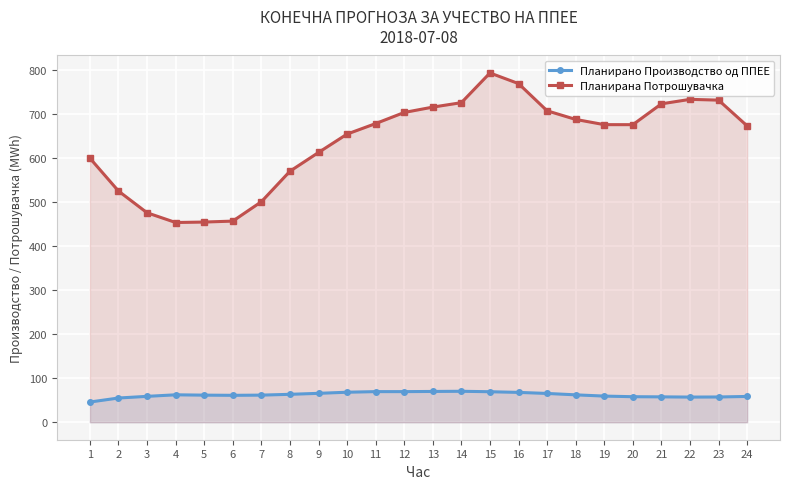

How many interior local valleys does the Планирано Производство од ППЕЕ series have?

3